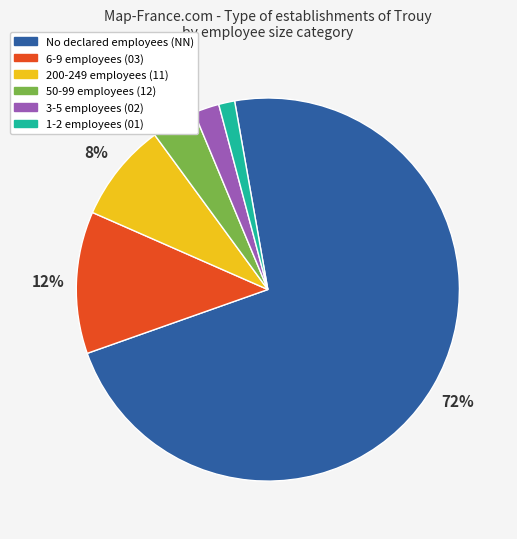

To the nearest percent, what is the average slice percentage?

17%